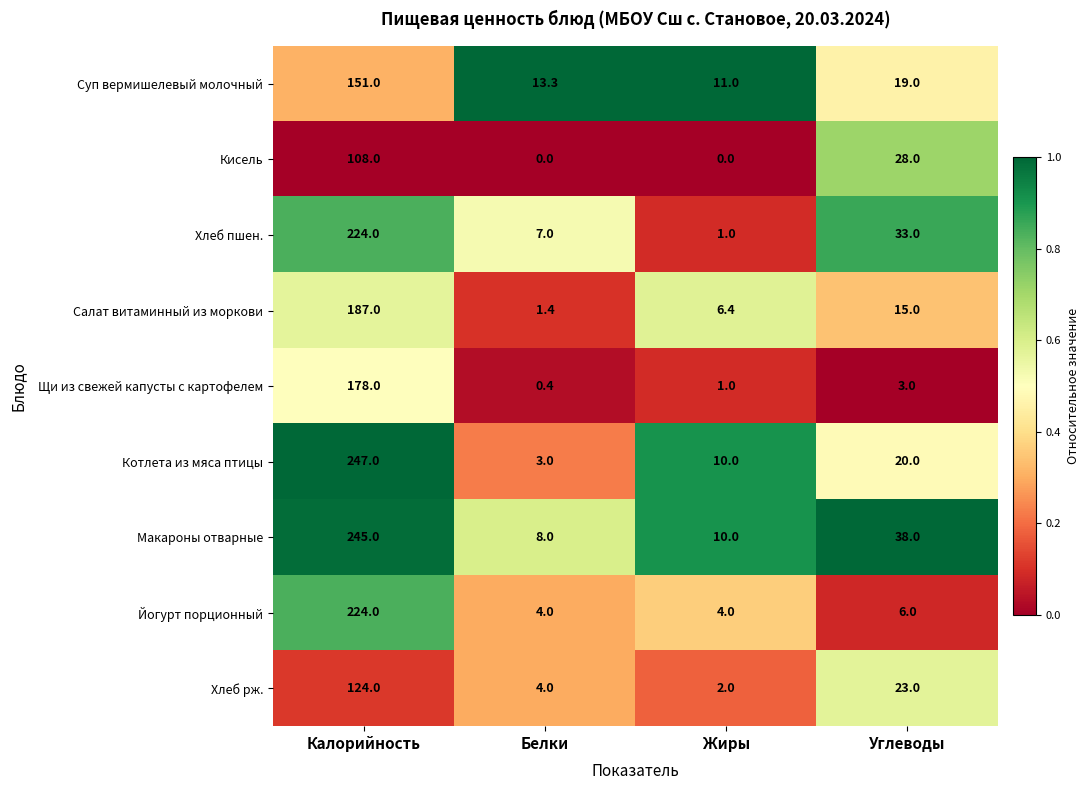

What is the difference between the highest and lowest values at Калорийность?

139.0